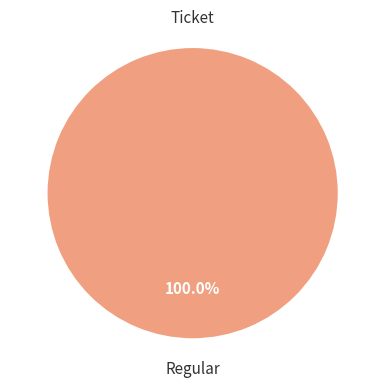

Is there any slice that represents more than half of the pie?

Yes